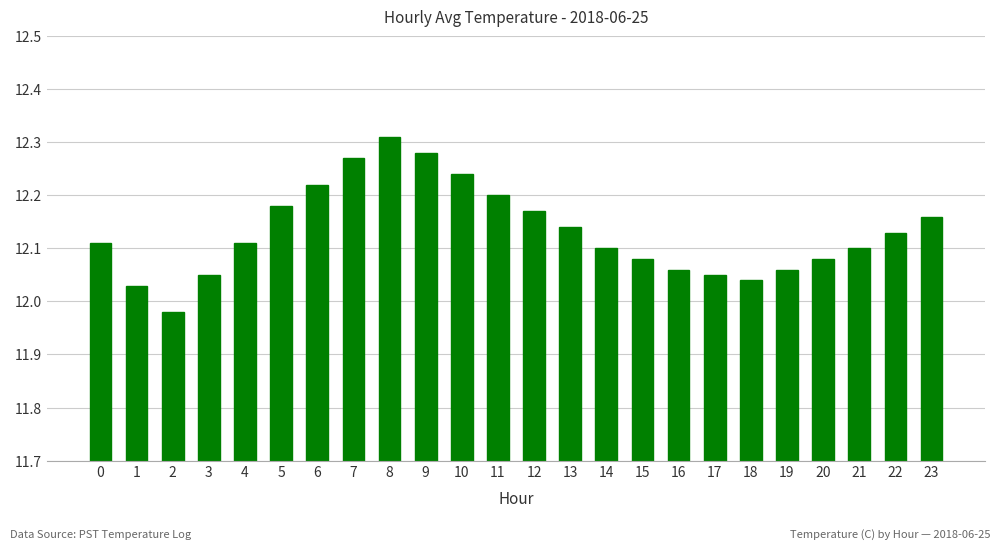

Approximately how many times larger is the value at 2 compared to 12?

1.0